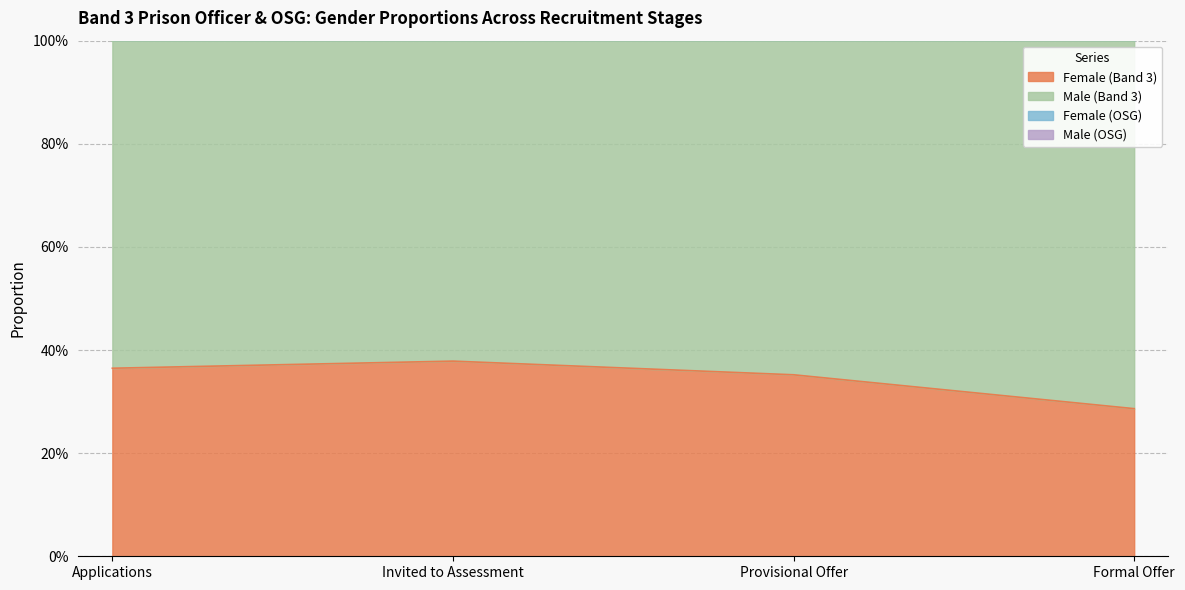

True or false: Female (OSG) and Female (Band 3) intersect in this chart.

False